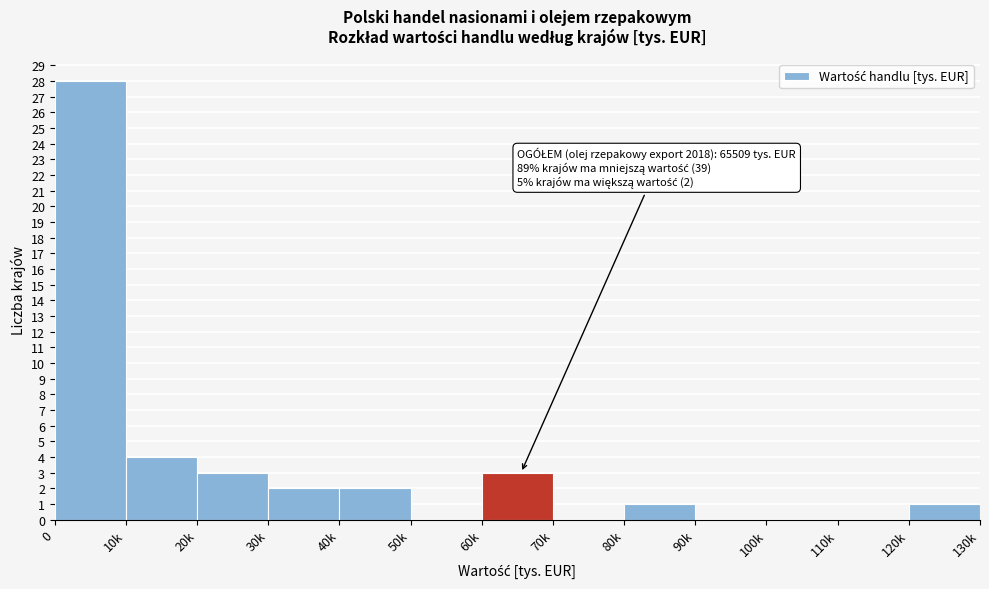

Reading right to left, list all the values displayed in this chart.

120k=1	110k=0	100k=0	90k=0	80k=1	70k=0	60k=3	50k=0	40k=2	30k=2	20k=3	10k=4	0=28